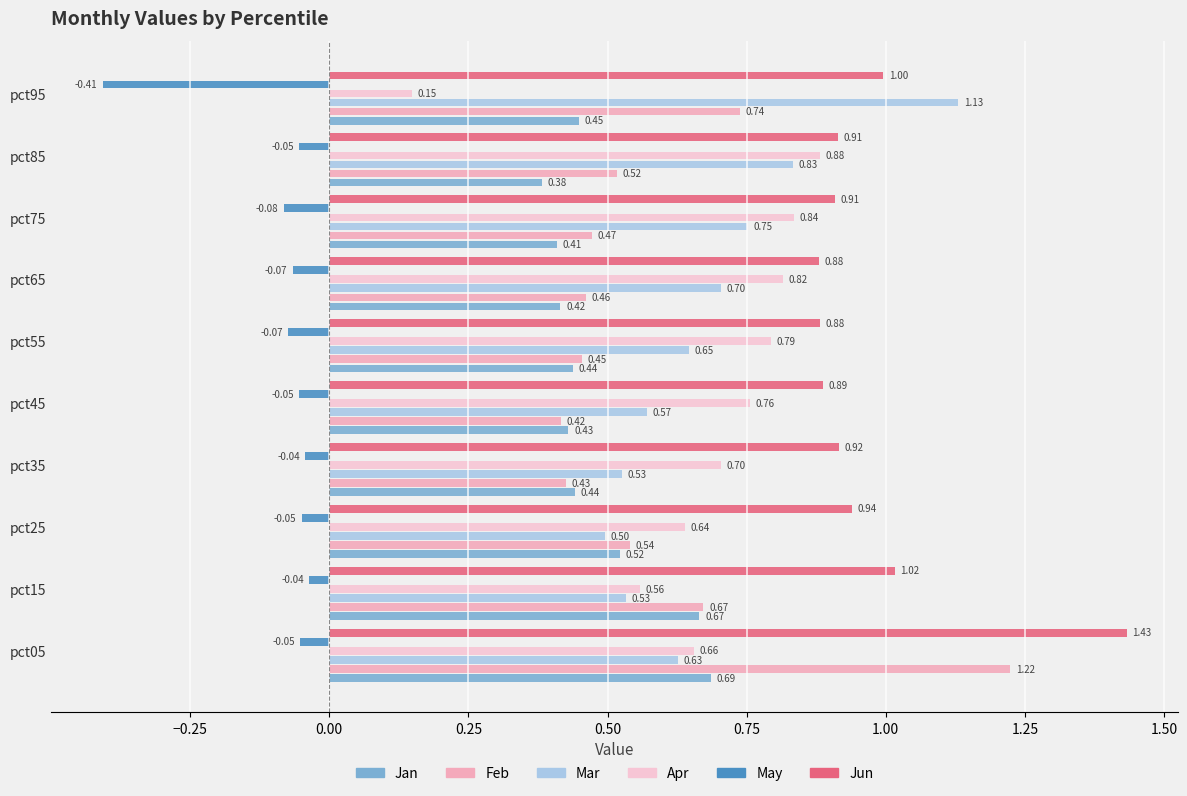

Reading right to left, transcribe all the data shown in this chart.

Jan: 0.4	0.4	0.4	0.4	0.4	0.4	0.4	0.5	0.7	0.7
Feb: 0.7	0.5	0.5	0.5	0.5	0.4	0.4	0.5	0.7	1.2
Mar: 1.1	0.8	0.8	0.7	0.6	0.6	0.5	0.5	0.5	0.6
Apr: 0.1	0.9	0.8	0.8	0.8	0.8	0.7	0.6	0.6	0.7
May: -0.4	-0.1	-0.1	-0.1	-0.1	-0.1	-0.0	-0.0	-0.0	-0.1
Jun: 1.0	0.9	0.9	0.9	0.9	0.9	0.9	0.9	1.0	1.4